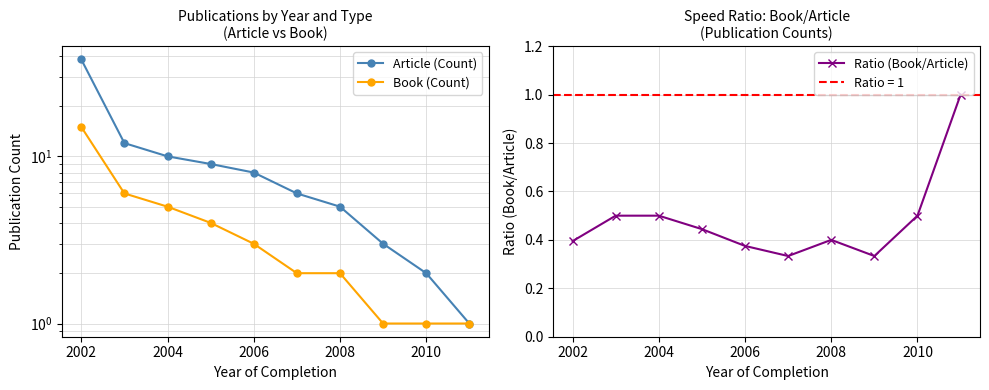

True or false: Article (Count) has more than 2 interior local peaks.

False